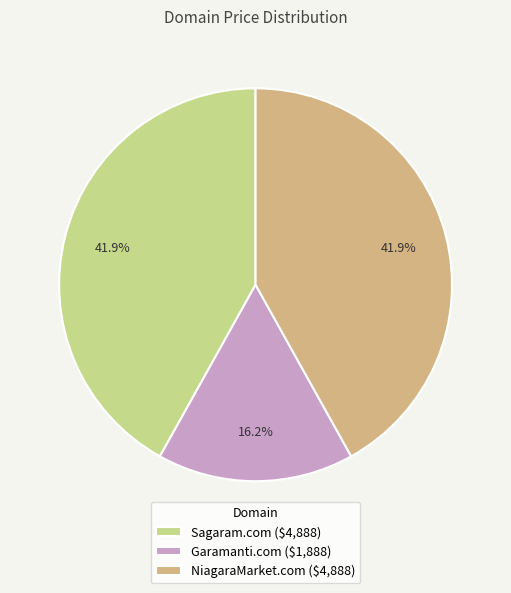

What percentage do NiagaraMarket.com and Sagaram.com together represent?

83.8%